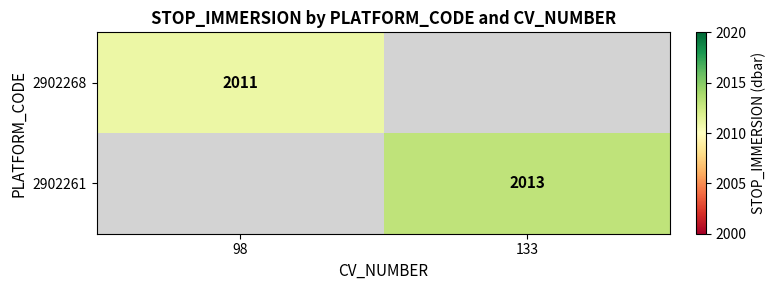

The 2902261 series shows 1167 at 133. True or false?

False